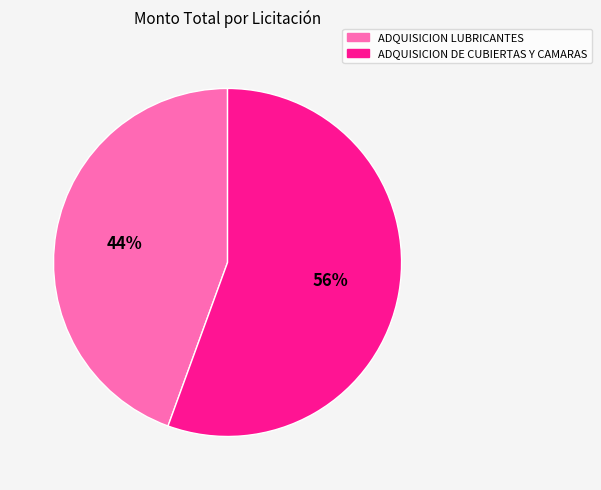

Rank the categories by value from lowest to highest.

ADQUISICION LUBRICANTES, ADQUISICION DE CUBIERTAS Y CAMARAS